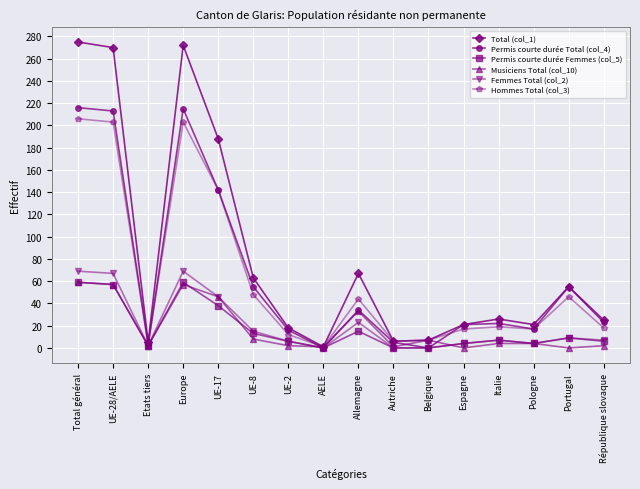

Count the number of categories in the chart.

16